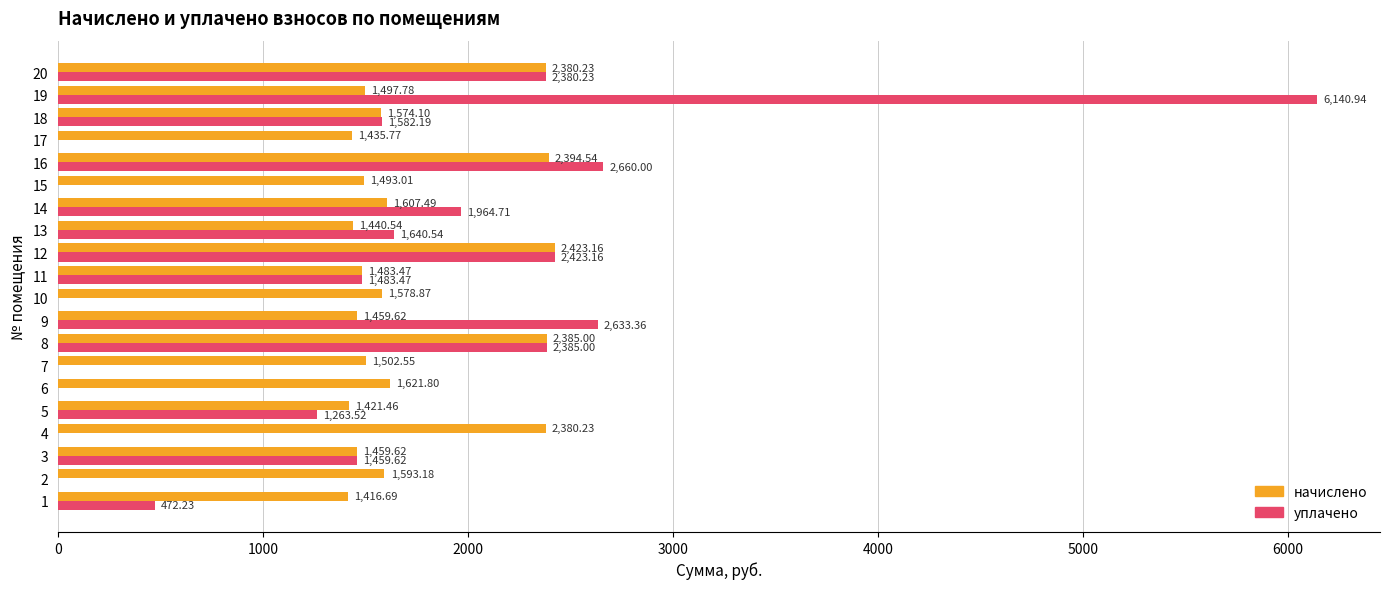

How many distinct data groups are displayed?

2